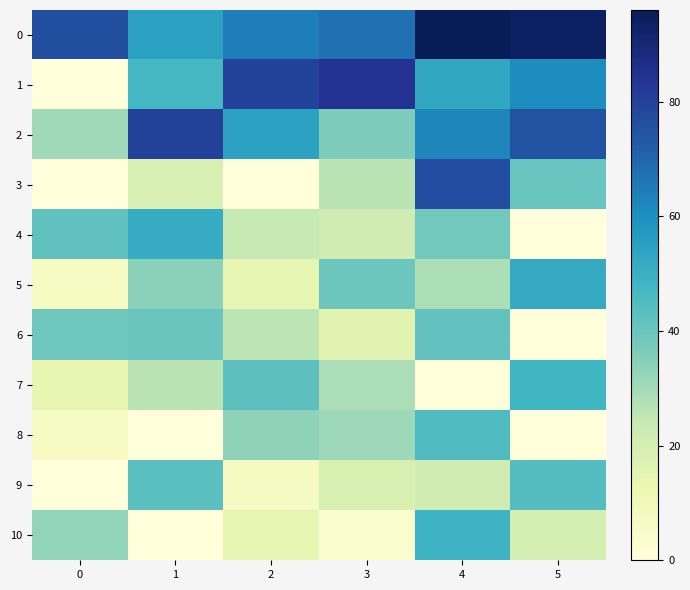

Which series has the widest spread of values?

1